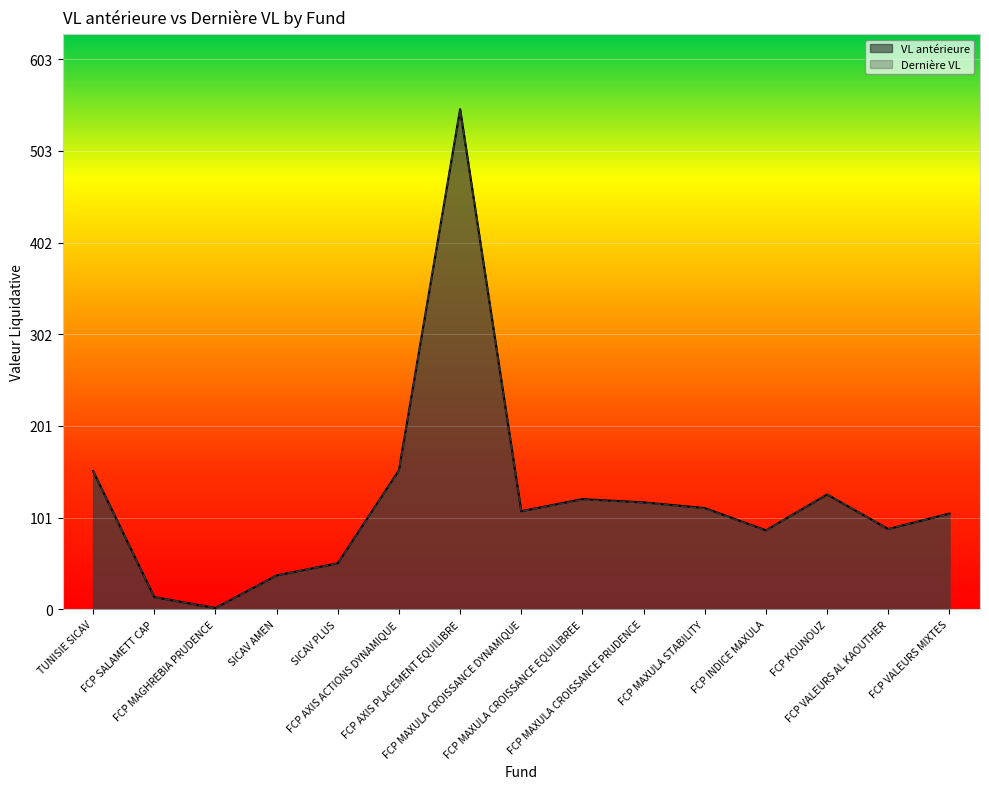

Which series has the largest range (max minus min)?

VL antérieure